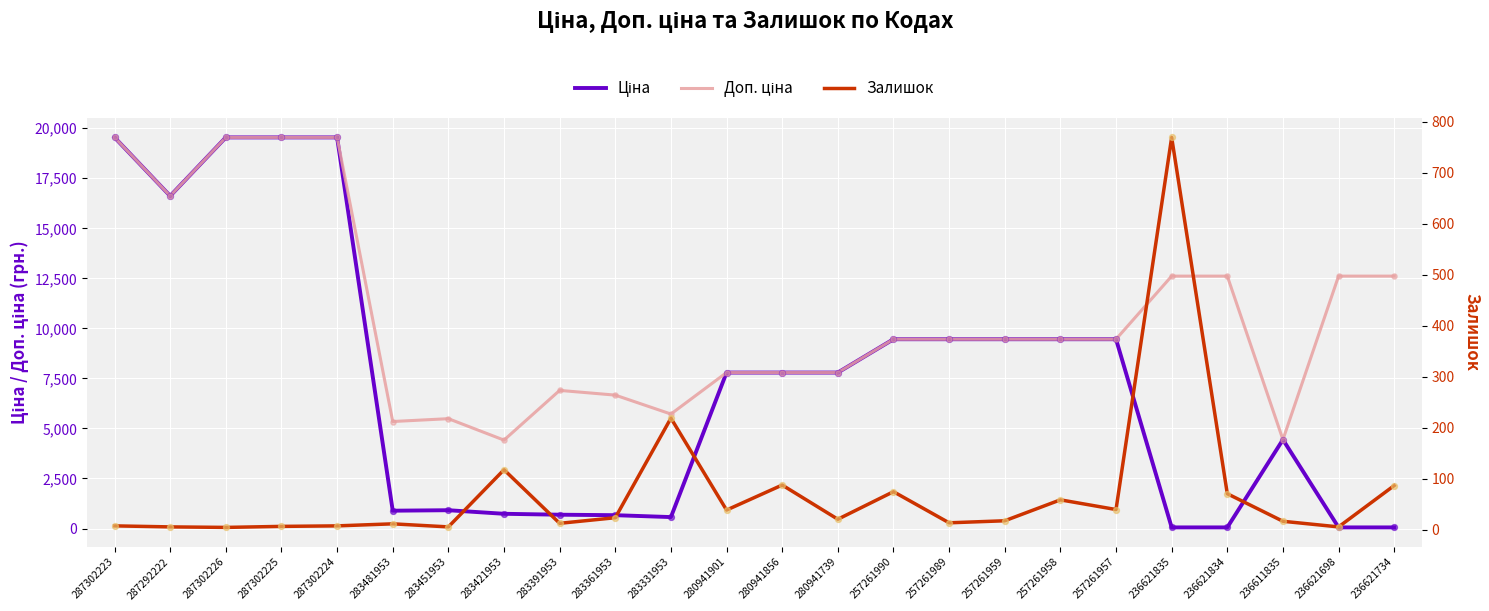

What are all the series names shown in the legend?

Ціна, Доп. ціна, Залишок